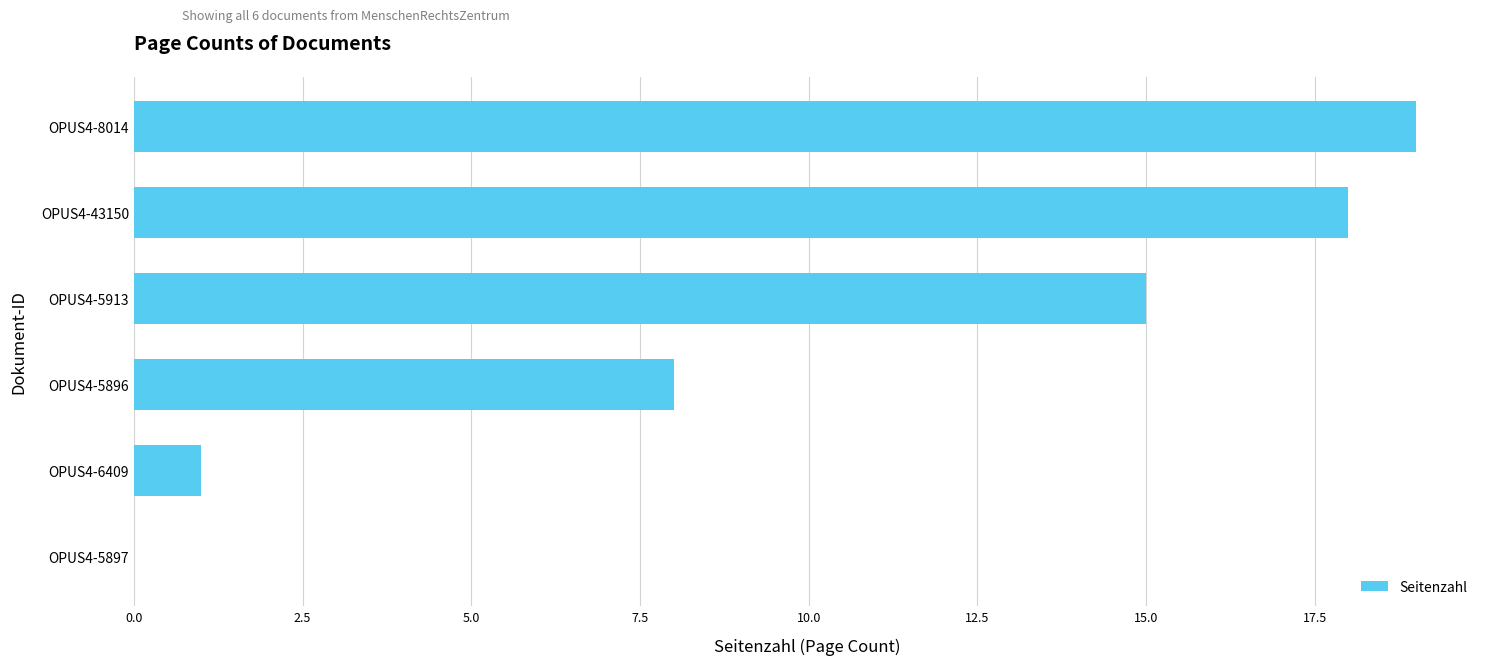

Between OPUS4-5896 and OPUS4-43150, which is larger?

OPUS4-43150